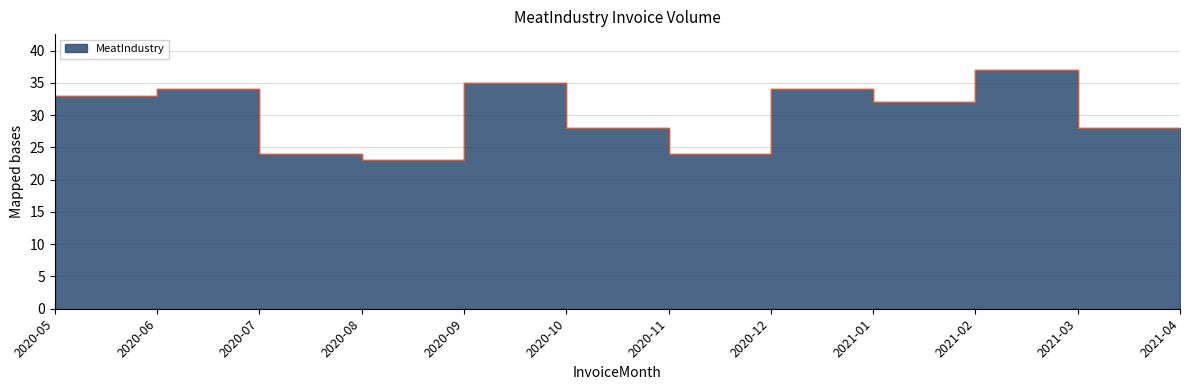

What position from the left is 2020-12?

8